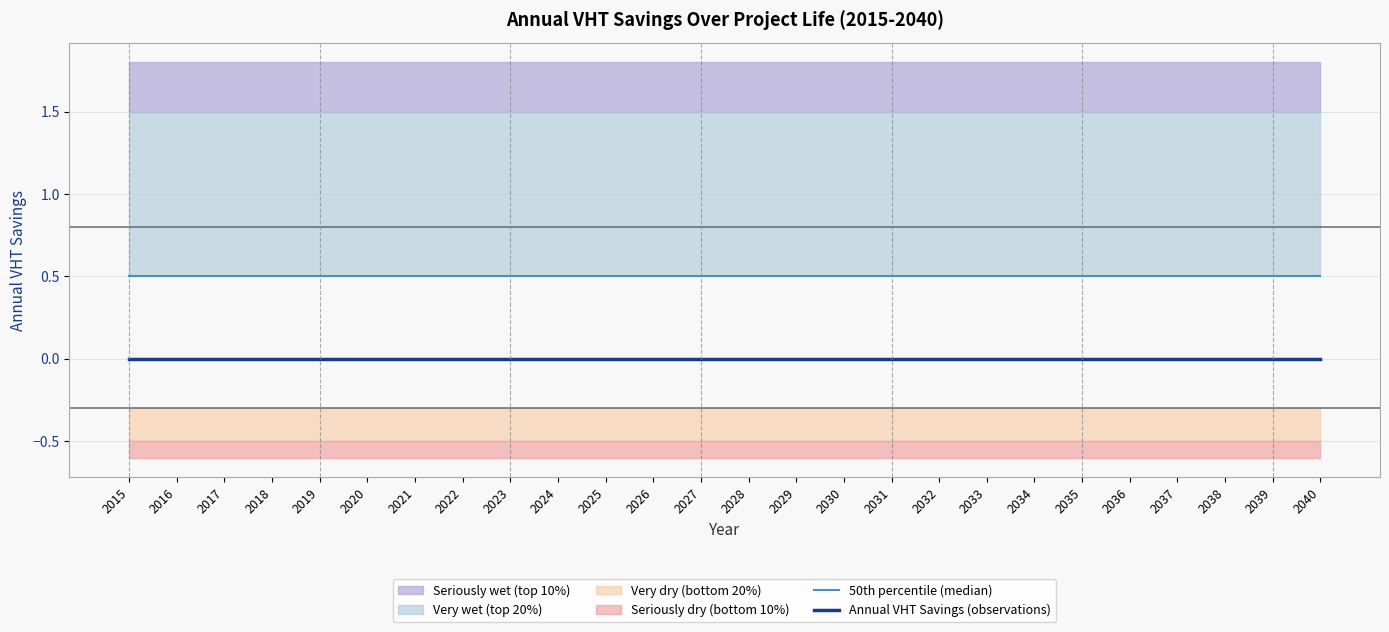

What is the average value of the 50th percentile (median) series?

0.5